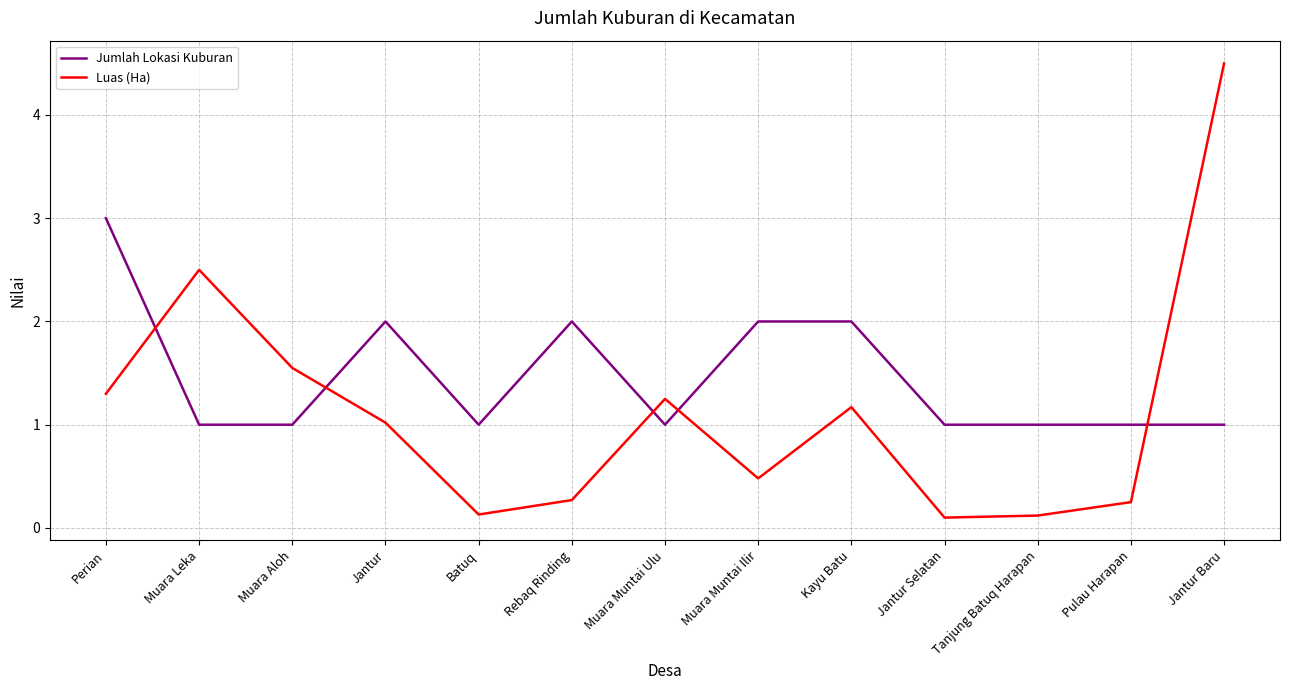

How many values in the Luas (Ha) series are below 1?

6